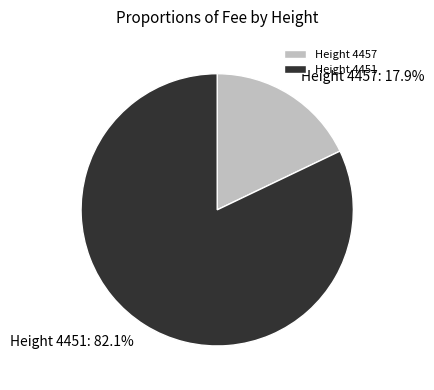

What is the majority slice?

Height 4451